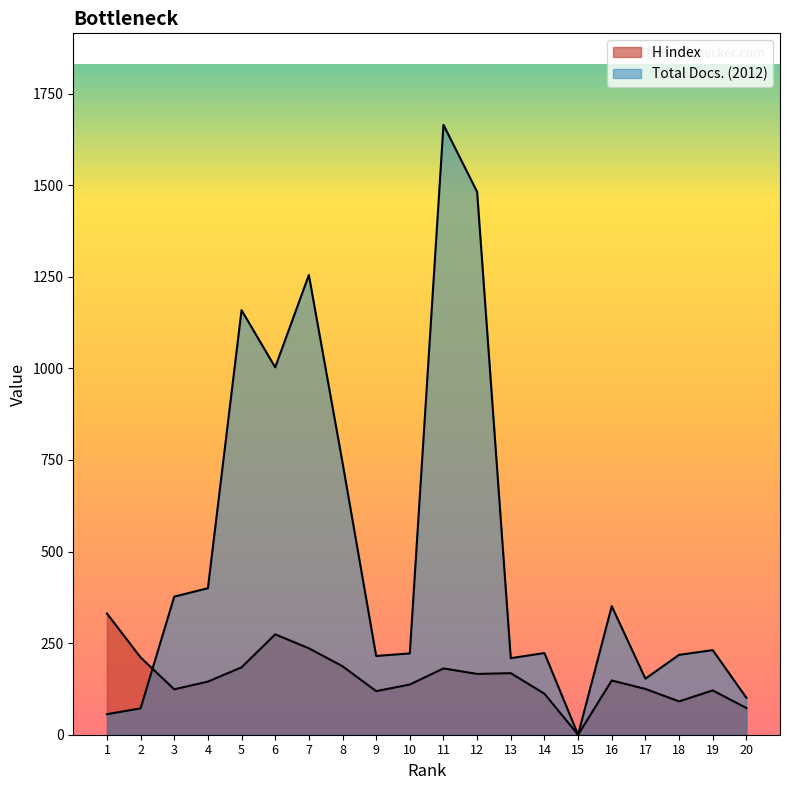

At which label does H index reach its peak?

1